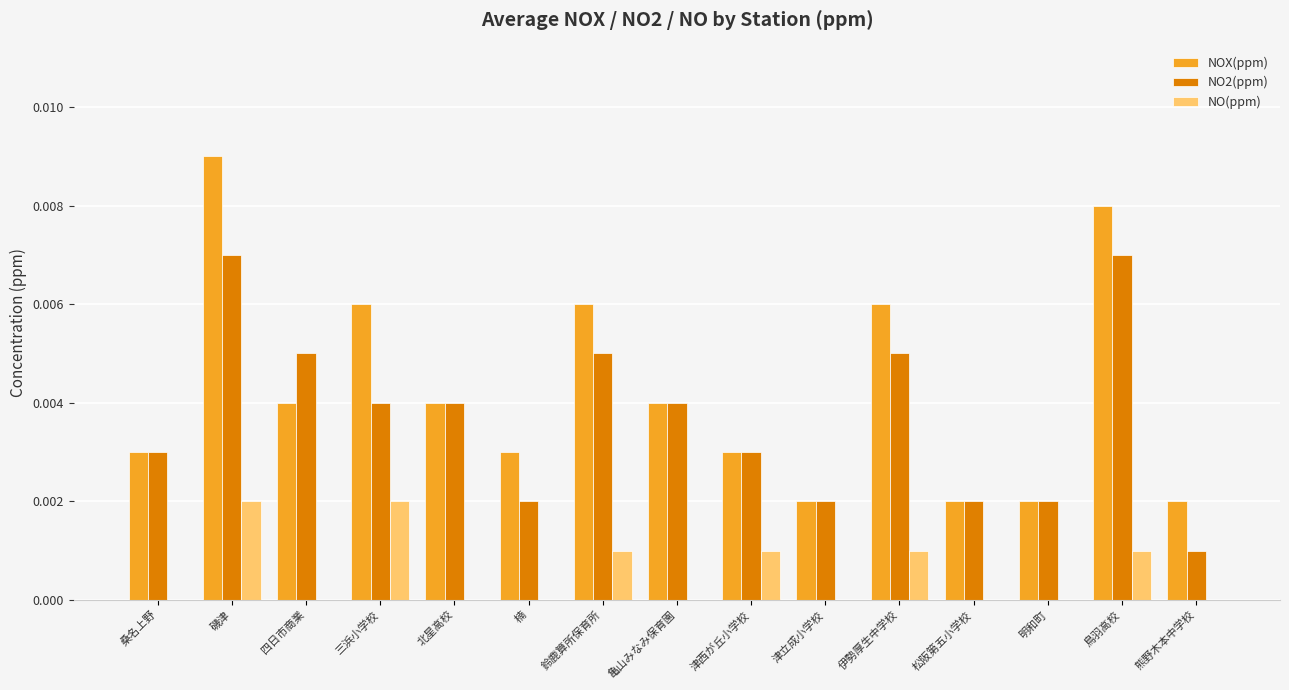

Are the bars horizontal?

No